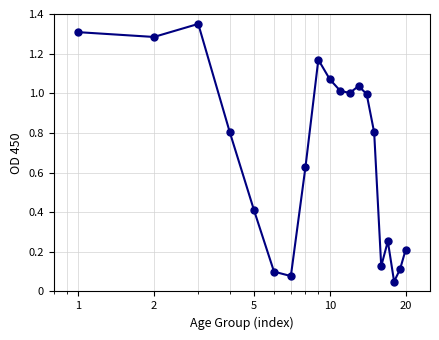

What is the average value?

0.7